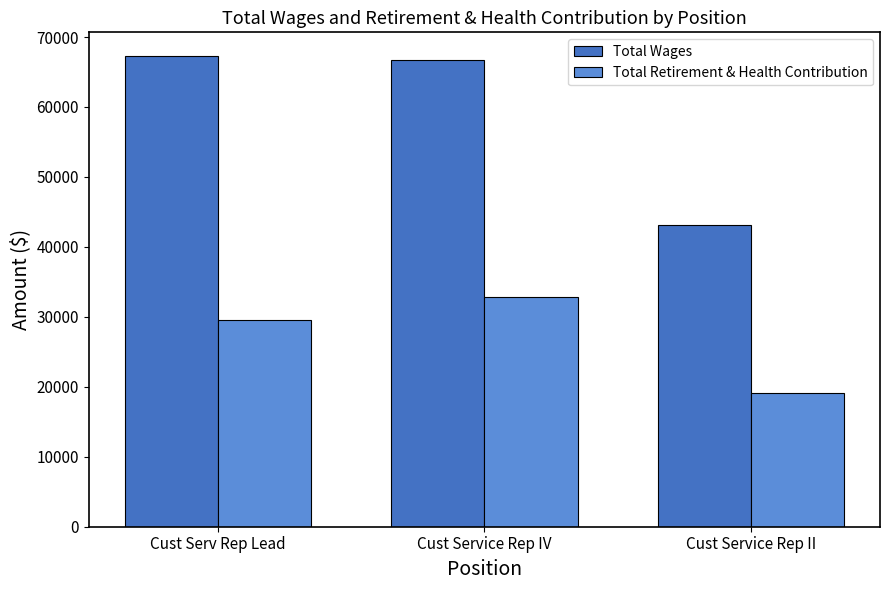

Which series changed the most between Cust Serv Rep Lead and Cust Service Rep II?

Total Wages